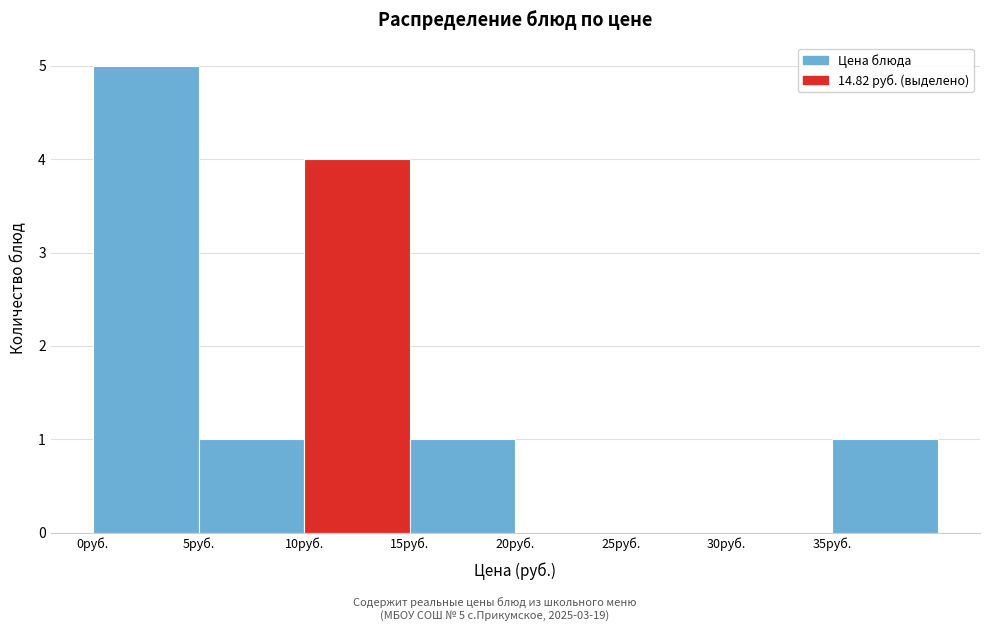

Over which range of the x-axis is the bar tallest?

0 to 5